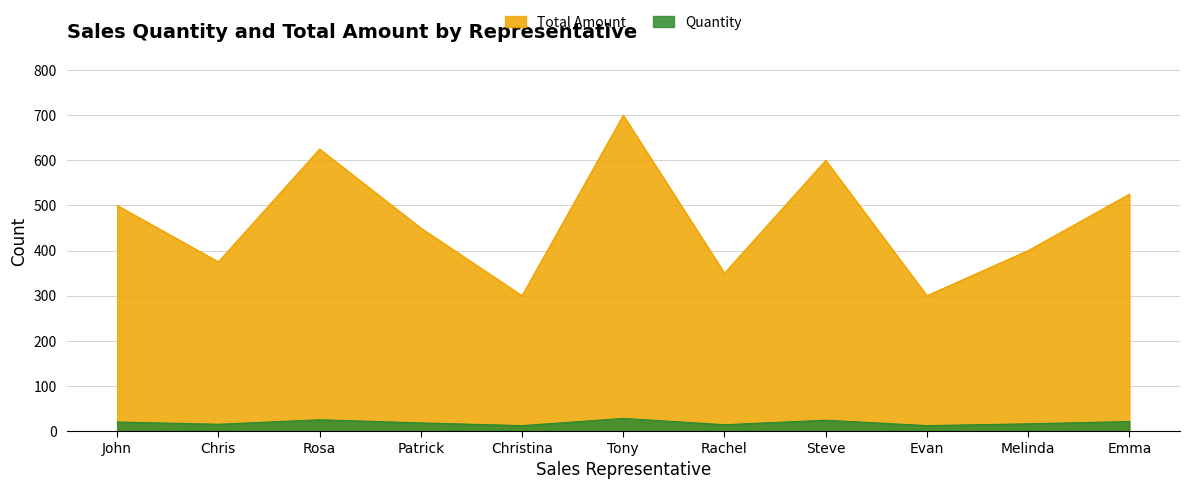

How many lines are shown in the chart?

2